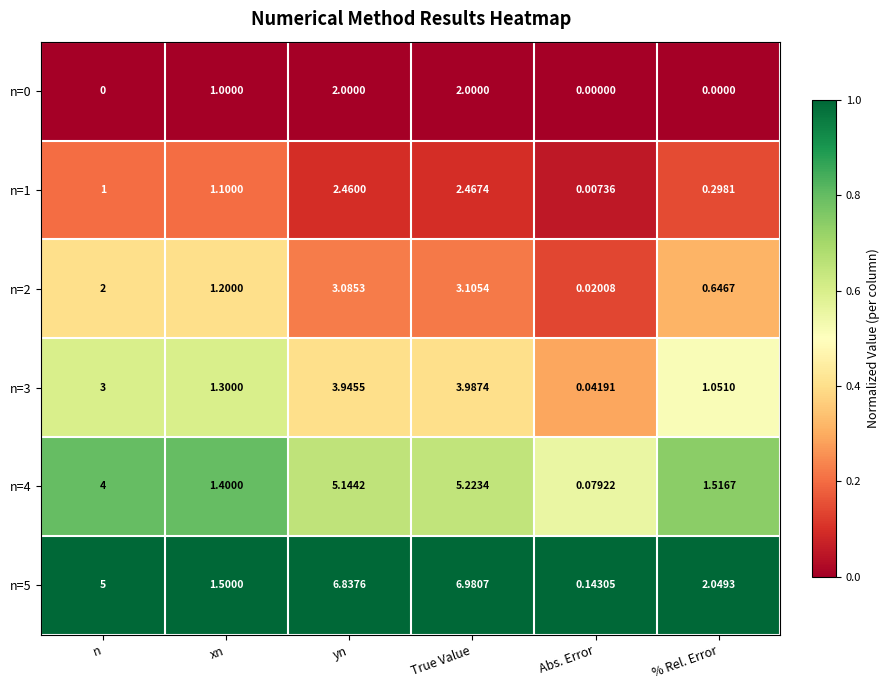

Where is n=1 nearest to the value 1?

n